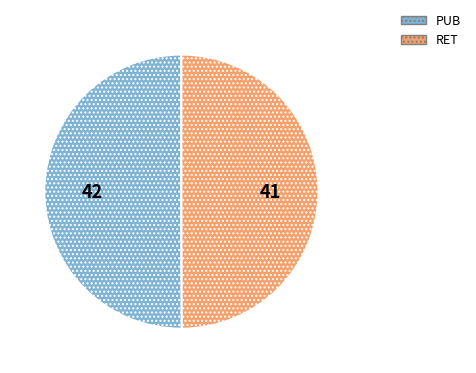

How many slices are in this pie chart?

2